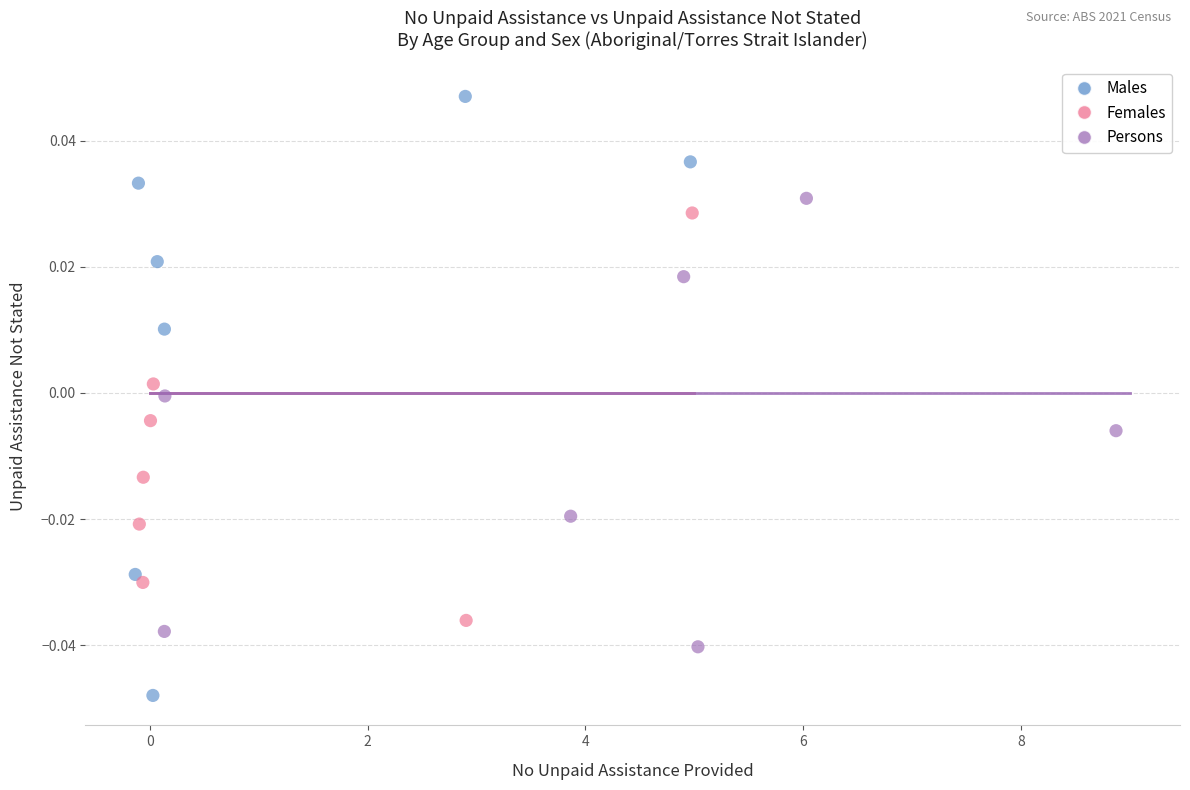

Which series reaches the maximum Y coordinate?

Males